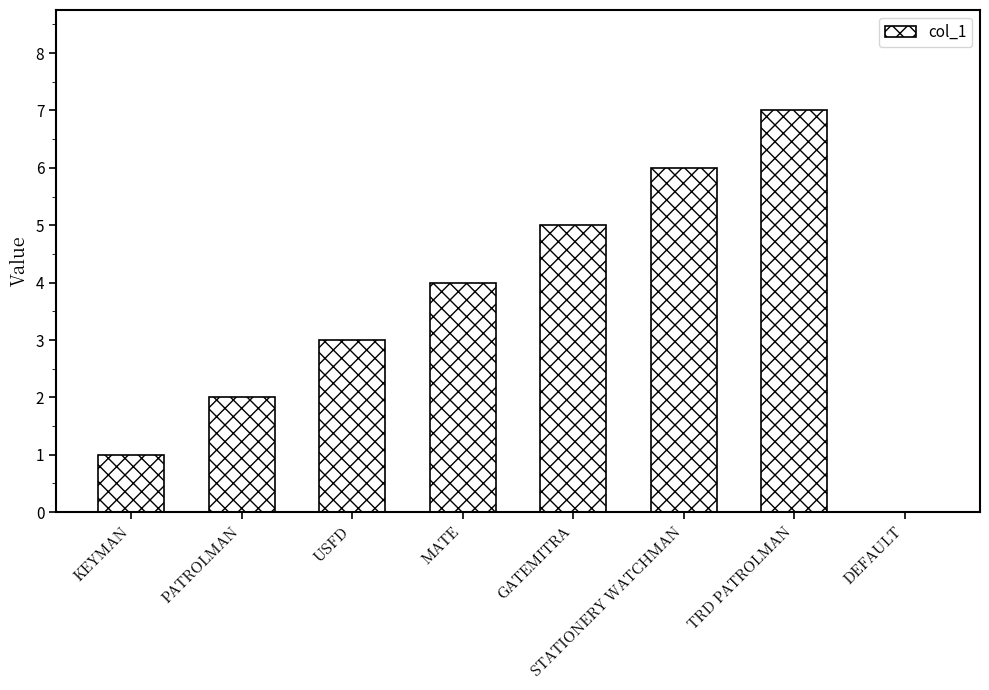

Reading left to right, what are all the values shown in this chart?

KEYMAN=1	PATROLMAN=2	USFD=3	MATE=4	GATEMITRA=5	STATIONERY WATCHMAN=6	TRD PATROLMAN=7	DEFAULT=0